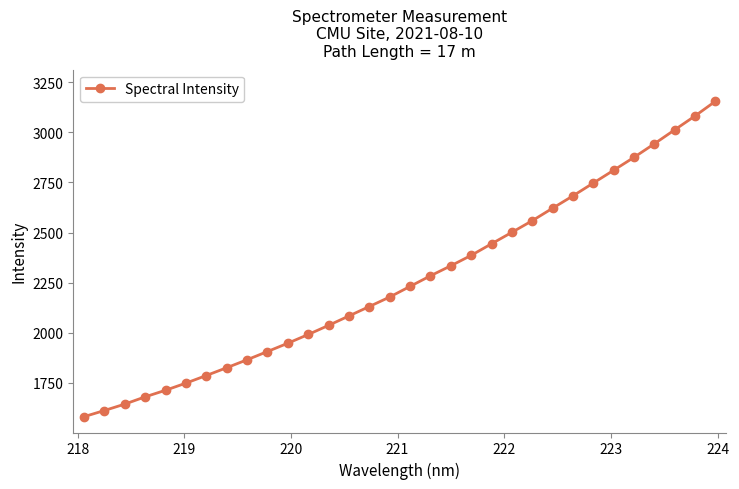

Does the chart have visible grid lines?

No